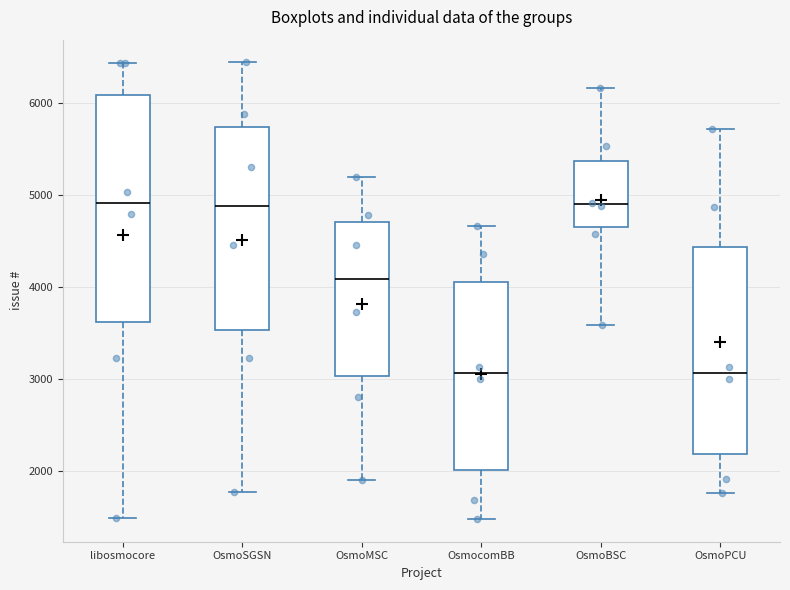

Reading left to right, transcribe this box plot: for each box, give where its median line is, the range the box spans, and where its two whiskers end, as read against the y-axis. The values are not printed on the chart, so give them approximately, as read against the axis.

libosmocore: median 4900, box 3600 to 6100, whiskers 1500 to 6400
OsmoSGSN: median 4900, box 3500 to 5700, whiskers 1800 to 6400
OsmoMSC: median 4100, box 3000 to 4700, whiskers 1900 to 5200
OsmocomBB: median 3100, box 2000 to 4000, whiskers 1500 to 4700
OsmoBSC: median 4900, box 4700 to 5400, whiskers 3600 to 6200
OsmoPCU: median 3100, box 2200 to 4400, whiskers 1800 to 5700